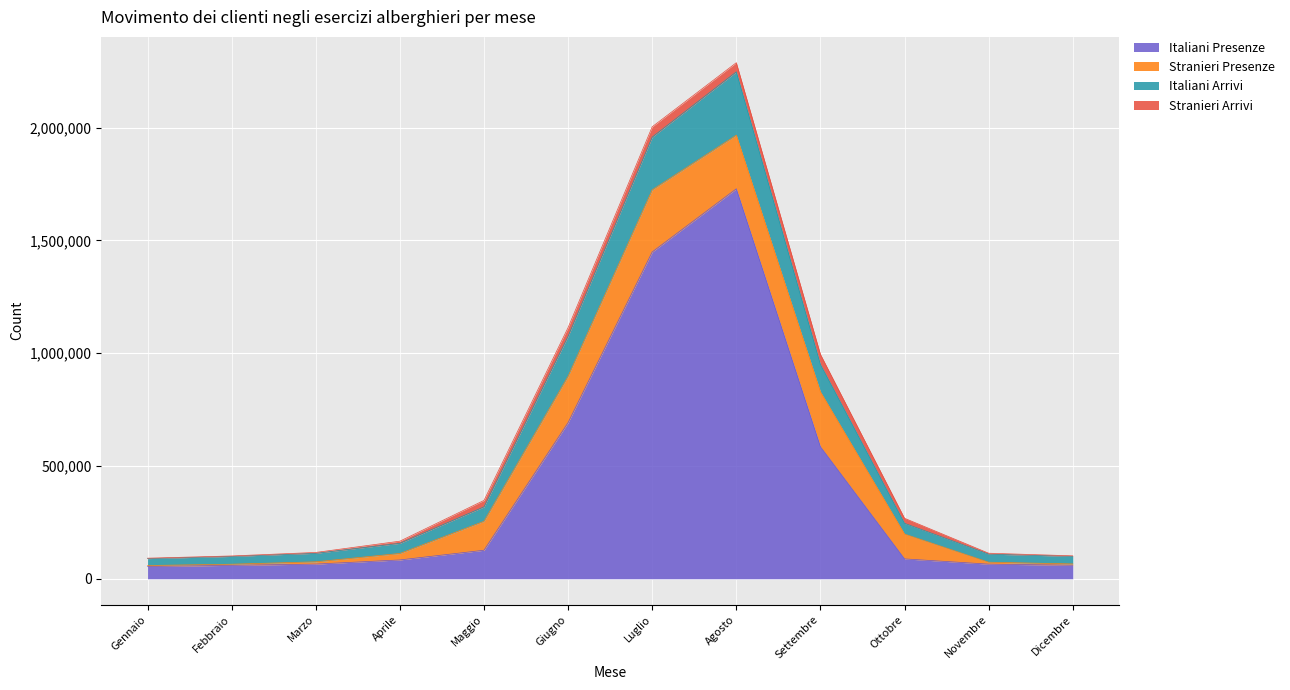

At which category is the sum across all series the highest?

Agosto